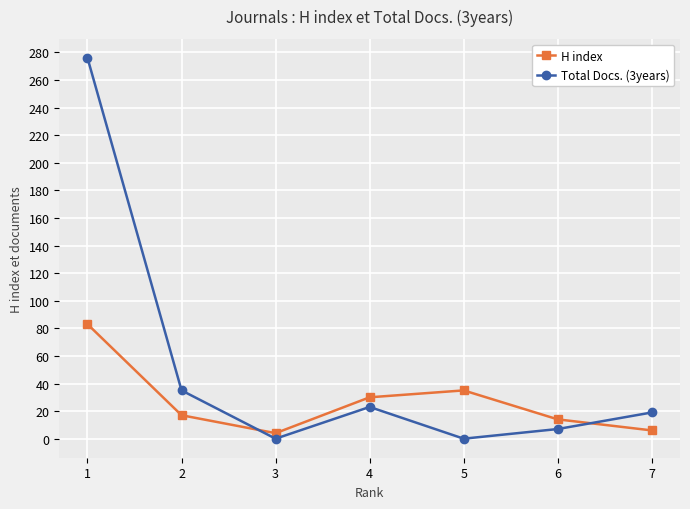

How many lines are shown in the chart?

2